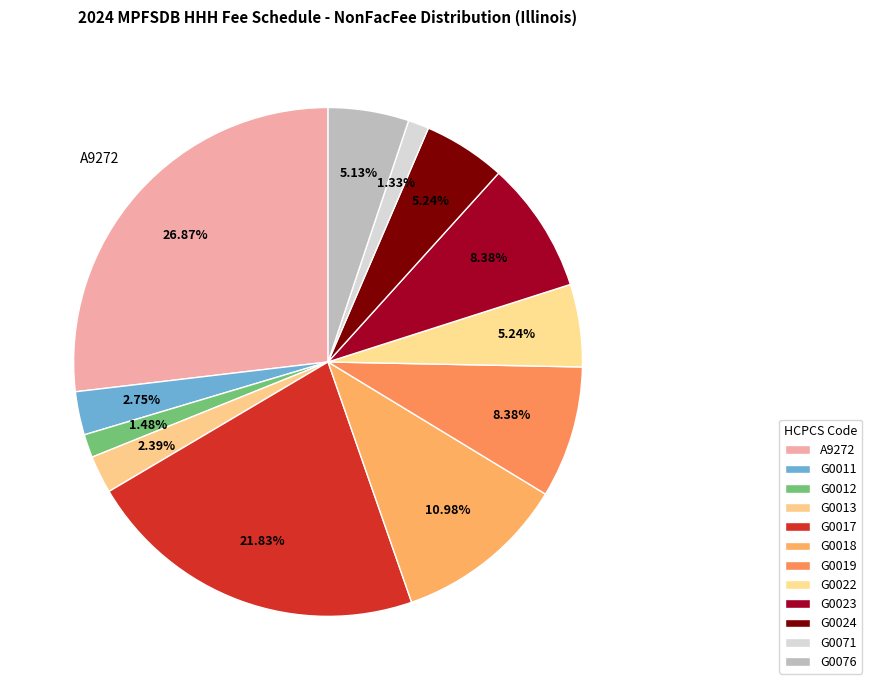

Is G0022 the majority of the pie?

No